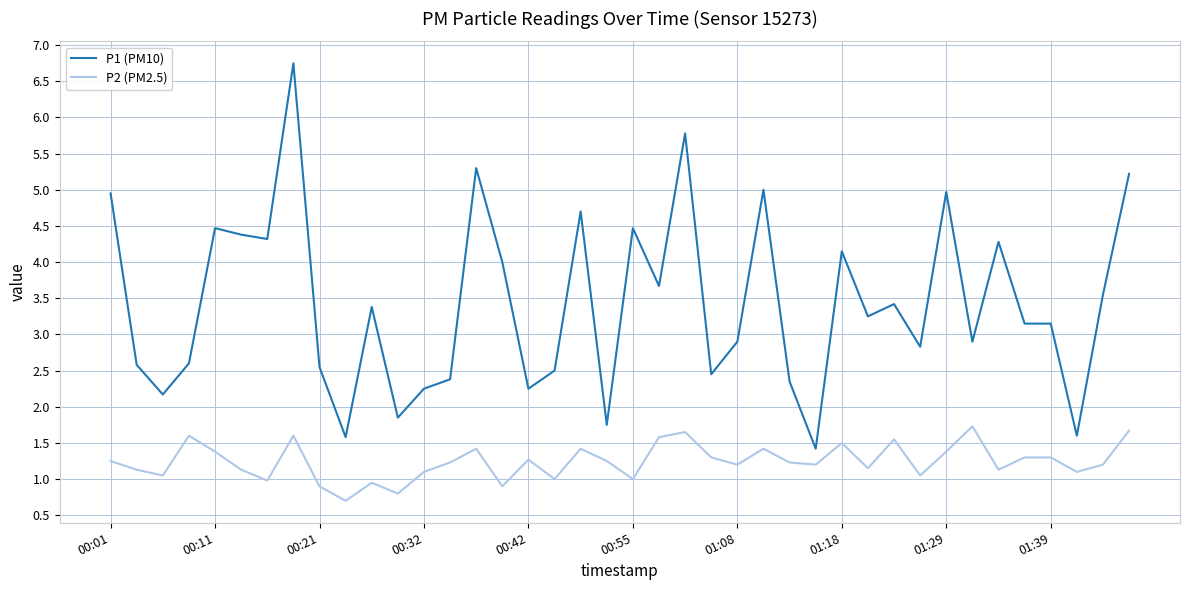

What is the difference between the maximum and minimum values in the P2 (PM2.5) series?

1.0